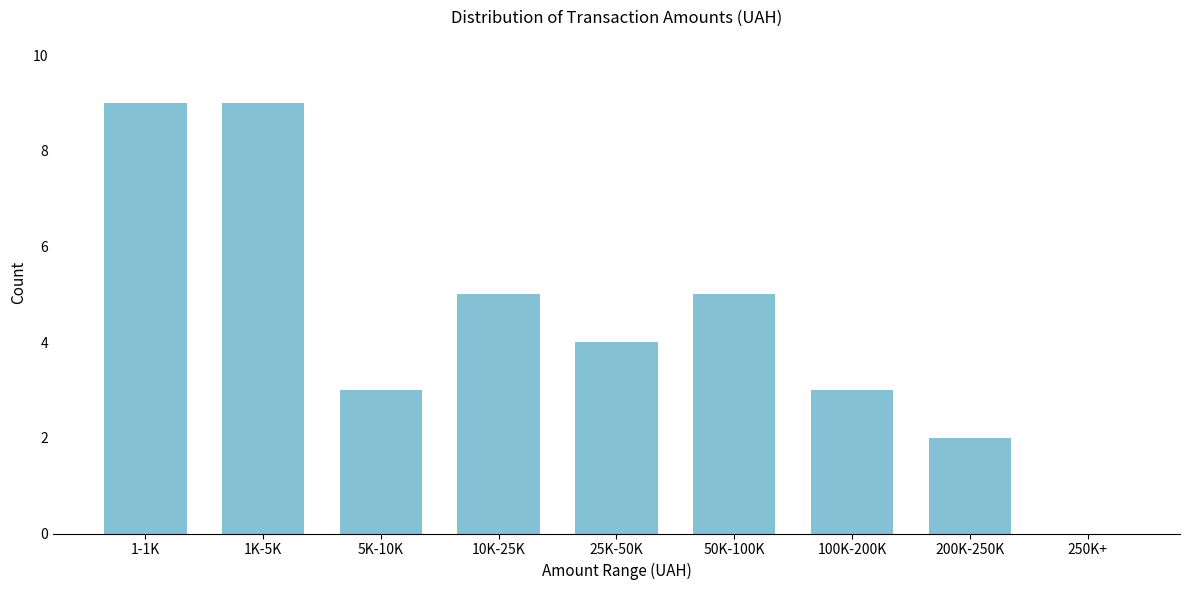

Reading left to right, transcribe all the data shown in this chart.

1-1K=9	1K-5K=9	5K-10K=3	10K-25K=5	25K-50K=4	50K-100K=5	100K-200K=3	200K-250K=2	250K+=0